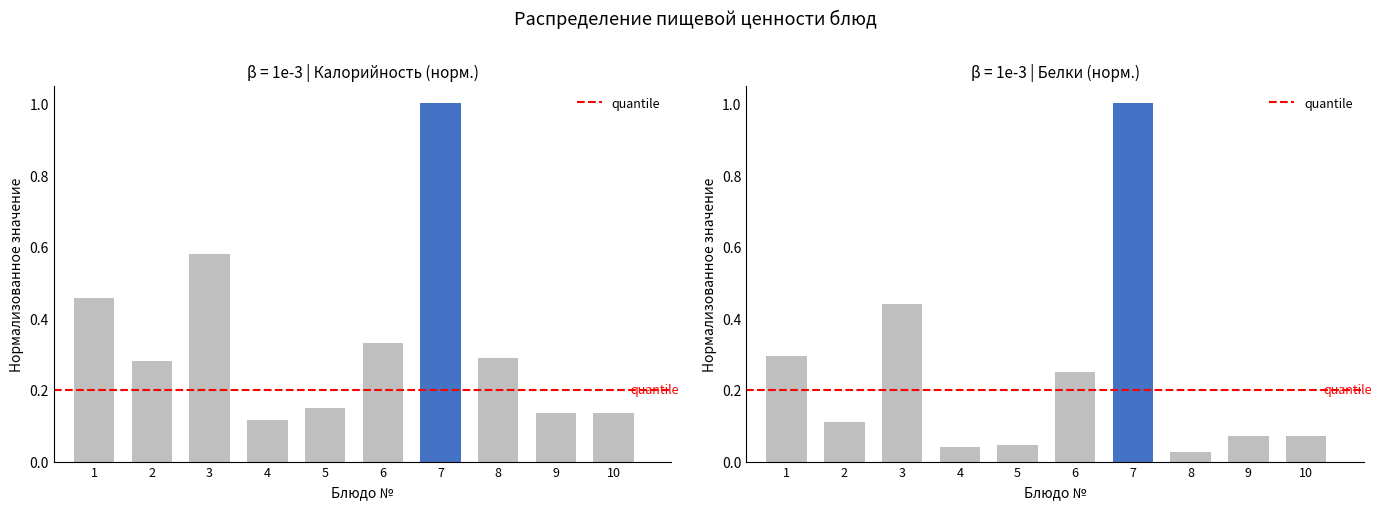

How many groups of bars are there?

10